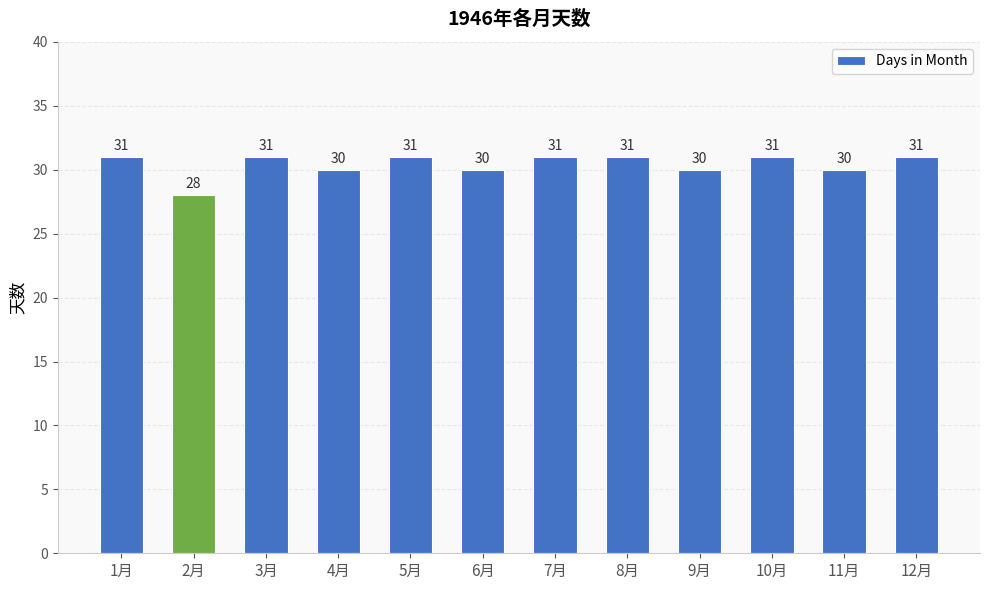

Which has a higher value, 1月 or 11月?

1月